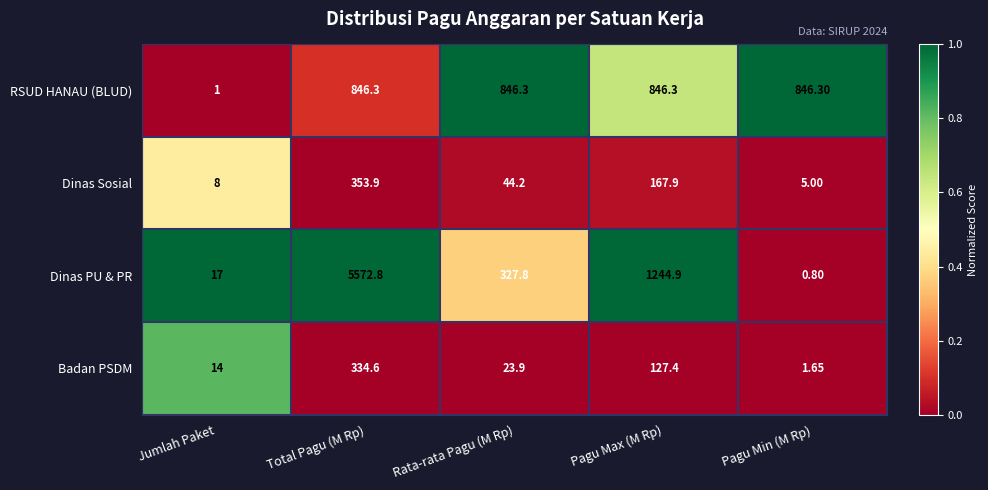

Count the number of categories in the chart.

5